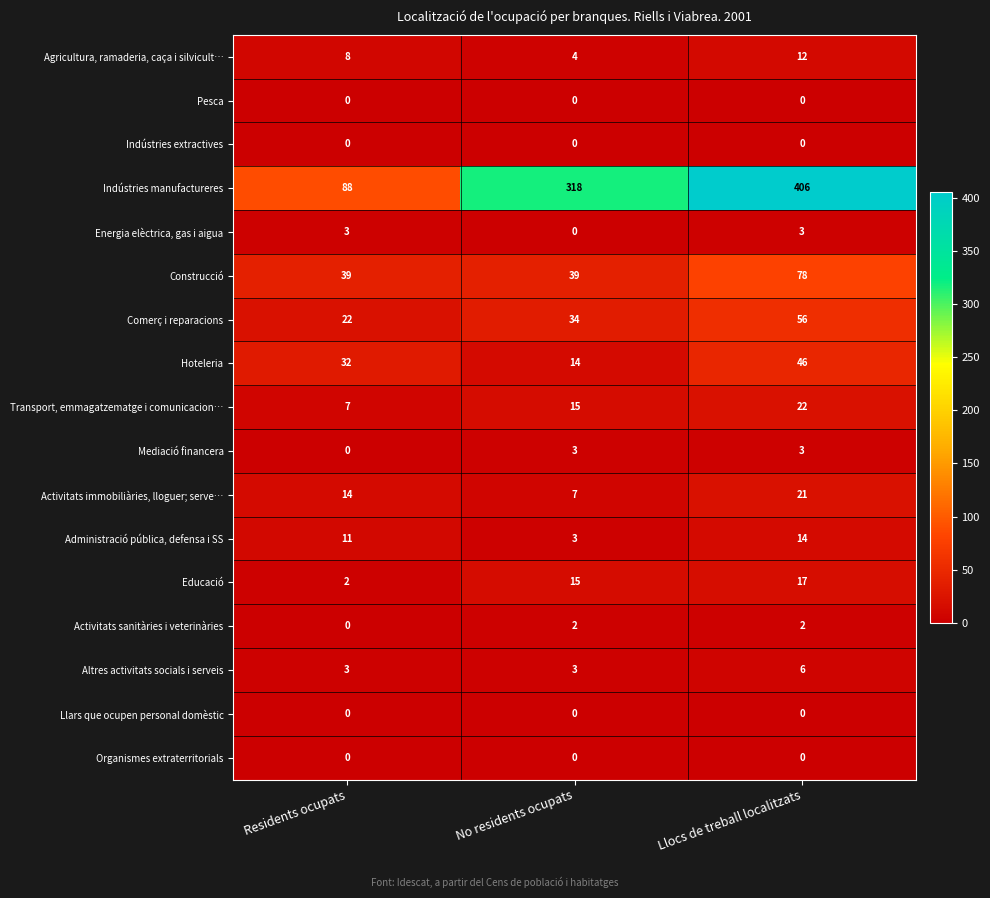

The Transport, emmagatzematge i comunicacion… series shows 7 at Residents ocupats. True or false?

True